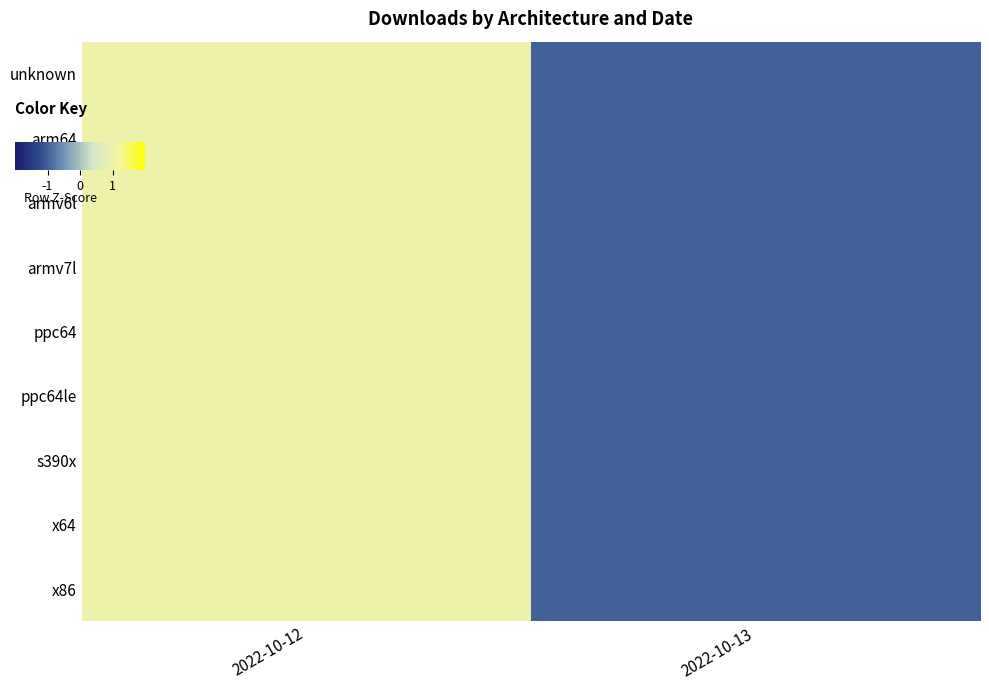

Reading left to right, list all the values displayed in this chart.

unknown: 2022-10-12=1	2022-10-13=-1
arm64: 2022-10-12=1	2022-10-13=-1
armv6l: 2022-10-12=1	2022-10-13=-1
armv7l: 2022-10-12=1	2022-10-13=-1
ppc64: 2022-10-12=1	2022-10-13=-1
ppc64le: 2022-10-12=1	2022-10-13=-1
s390x: 2022-10-12=1	2022-10-13=-1
x64: 2022-10-12=1	2022-10-13=-1
x86: 2022-10-12=1	2022-10-13=-1